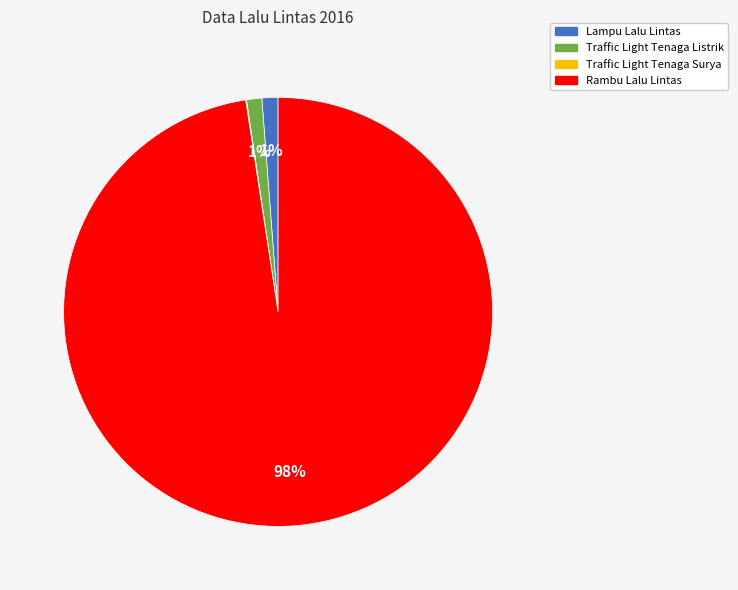

The Traffic Light Tenaga Listrik slice represents 1% of the pie. True or false?

True